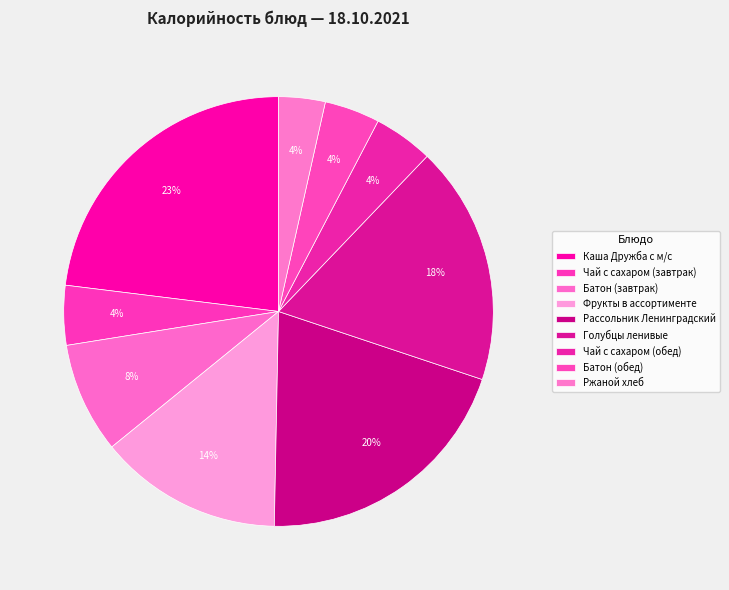

How many slices are in this pie chart?

9